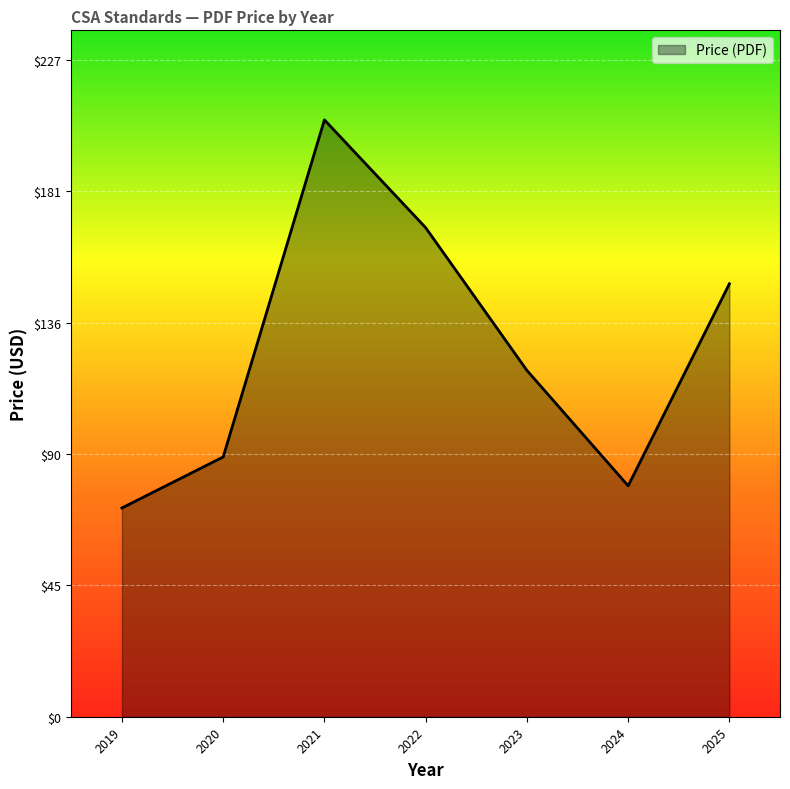

Which label corresponds to the largest value in the chart?

2021